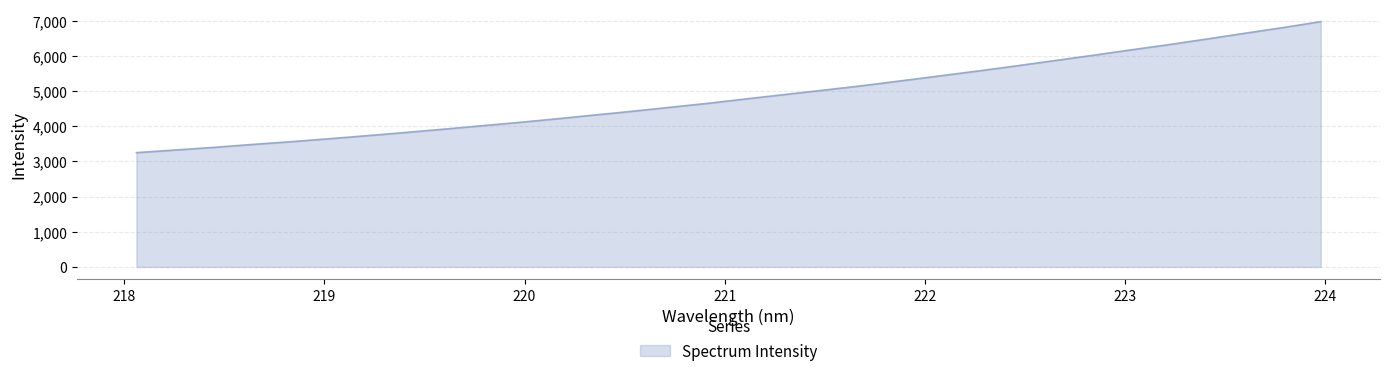

How many values are below 4787?

16